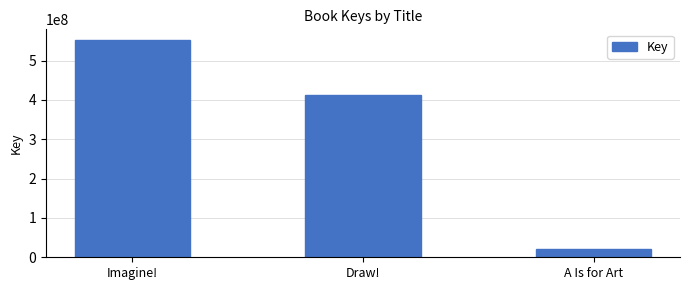

Rank the categories by value from lowest to highest.

A Is for Art, Draw!, Imagine!